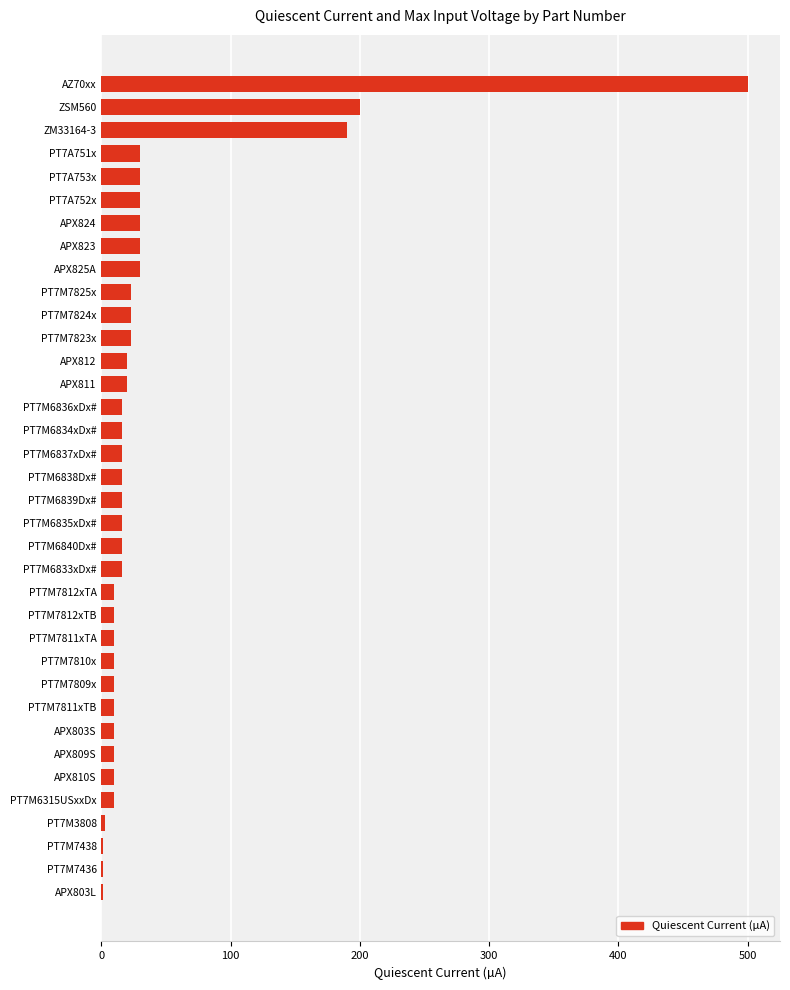

Is it true that the value at PT7M6835xDx# is 16.0?

True